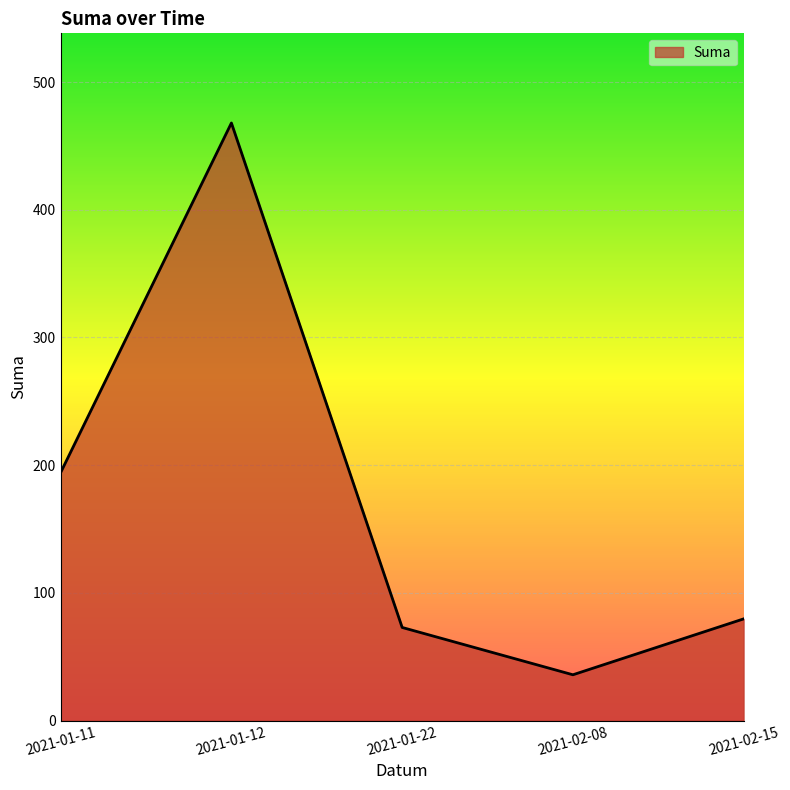

How many lines are shown in the chart?

1